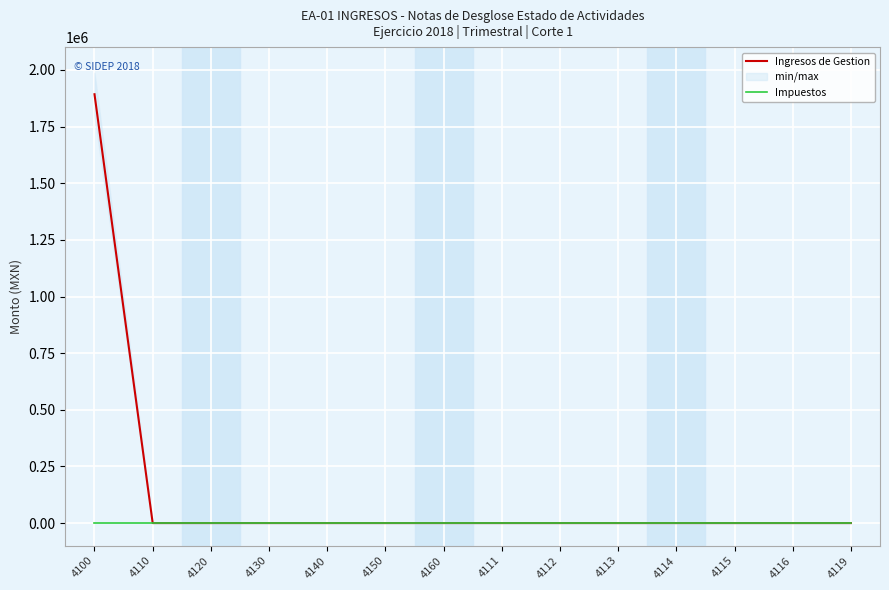

Which series has the largest total across all categories?

Ingresos de Gestion